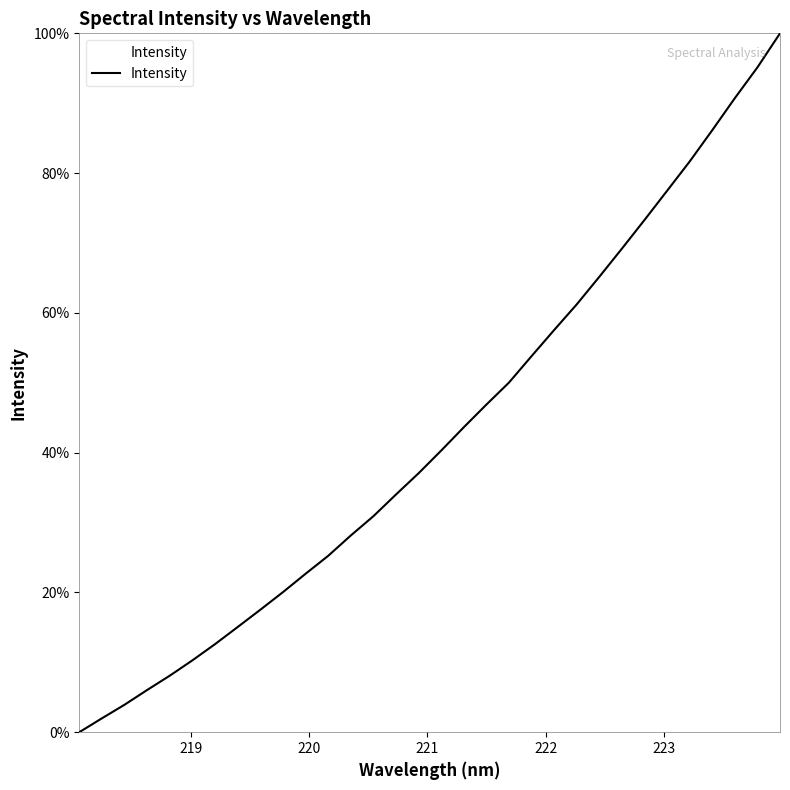

How many values are below 40?

16